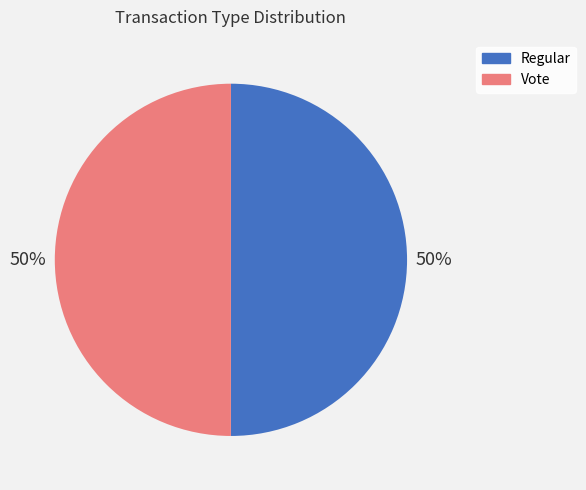

Count the number of slices in the pie.

2